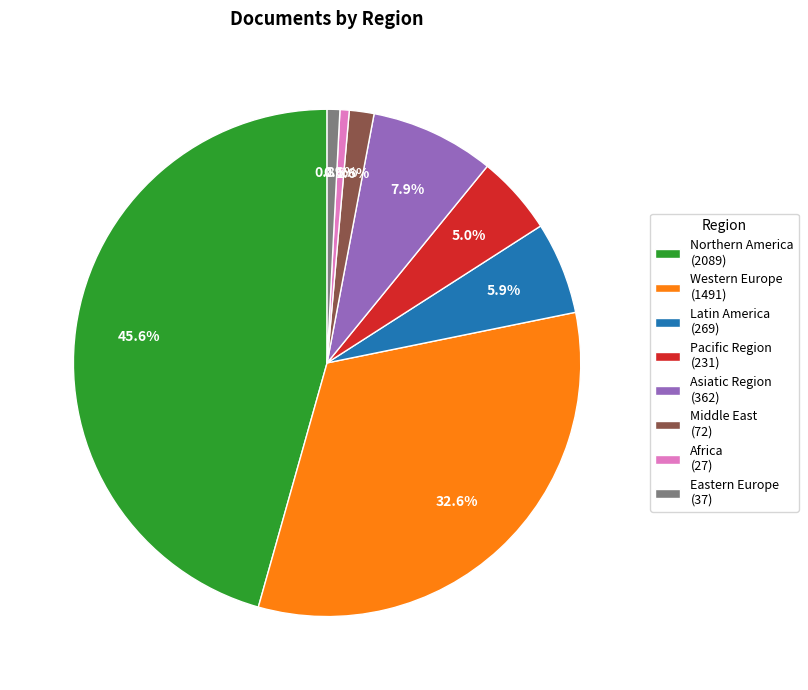

Which has a higher value, Pacific Region (231) or Northern America (2089)?

Northern America (2089)